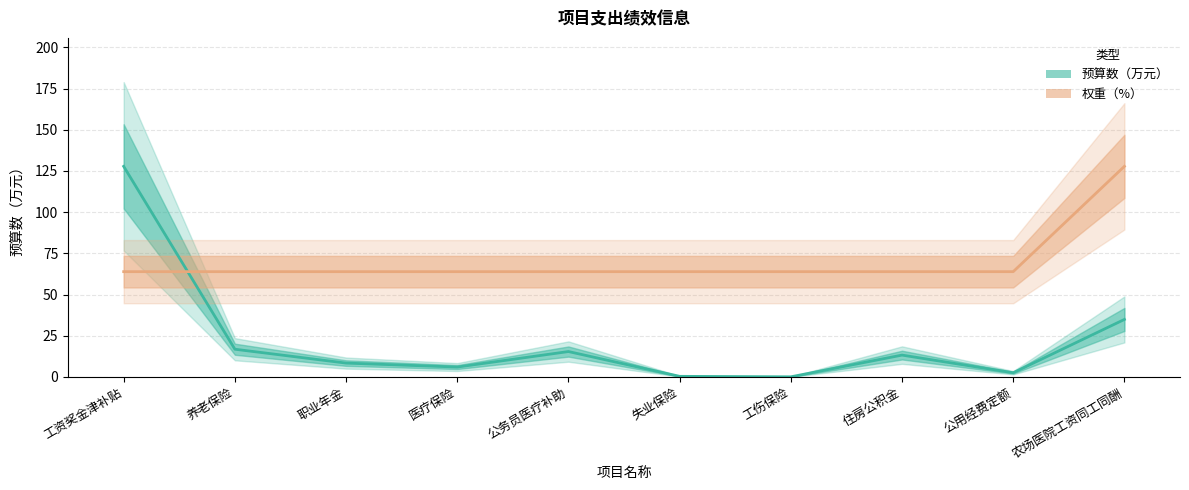

Rank the series by their maximum value, from highest to lowest.

预算数（万元）, 权重（%）